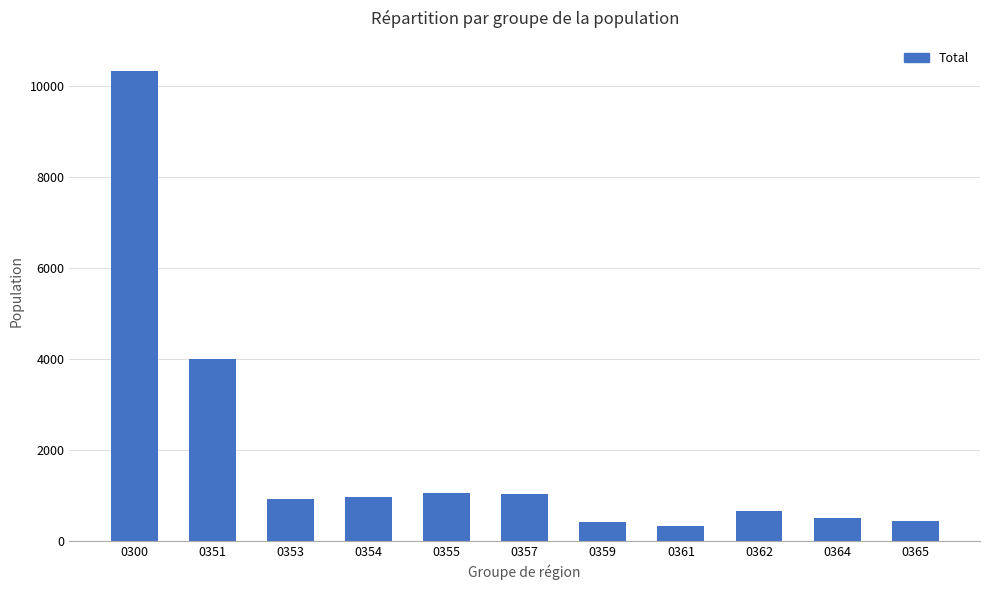

What is the approximate value at 0353, to the nearest 100?

900